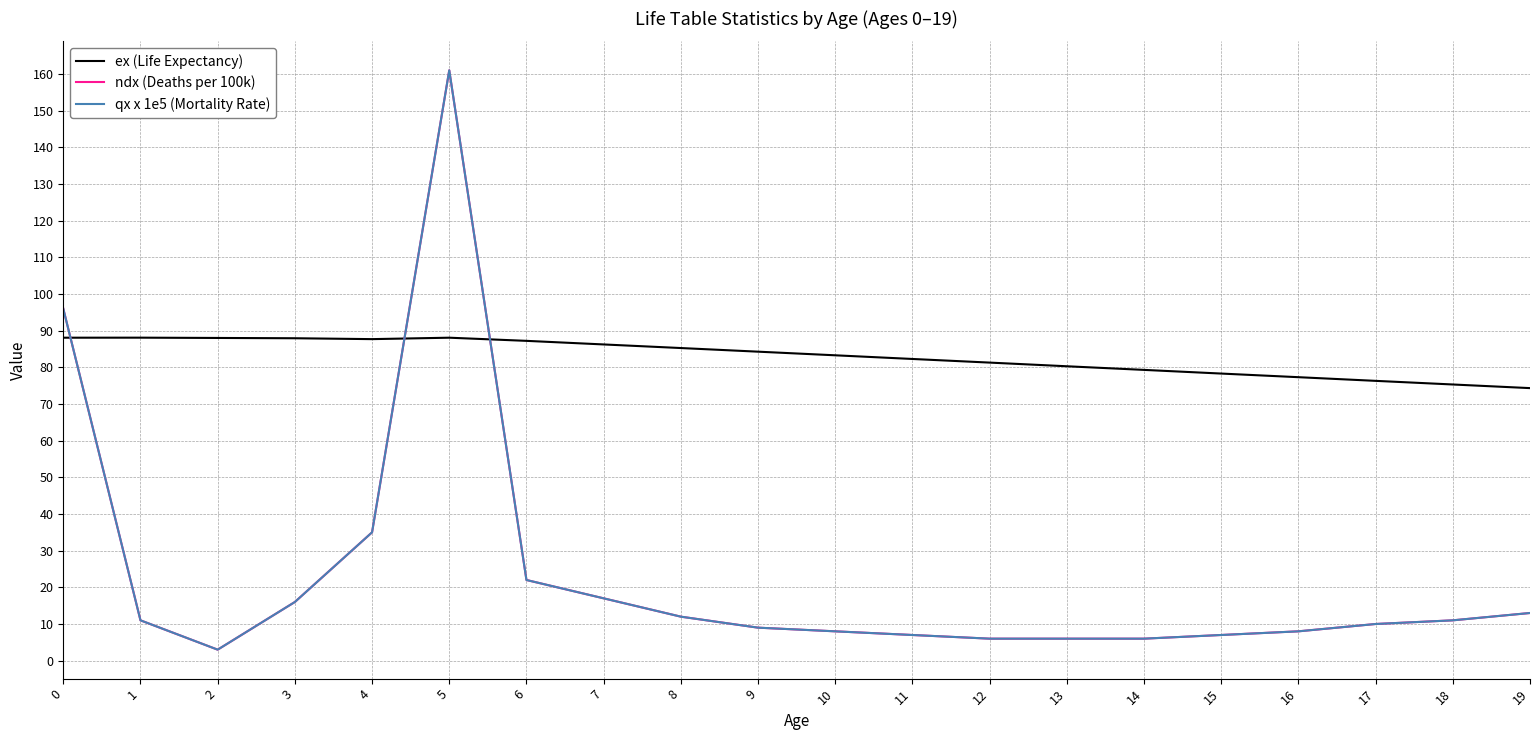

What is the total value across all series at 17?

96.3